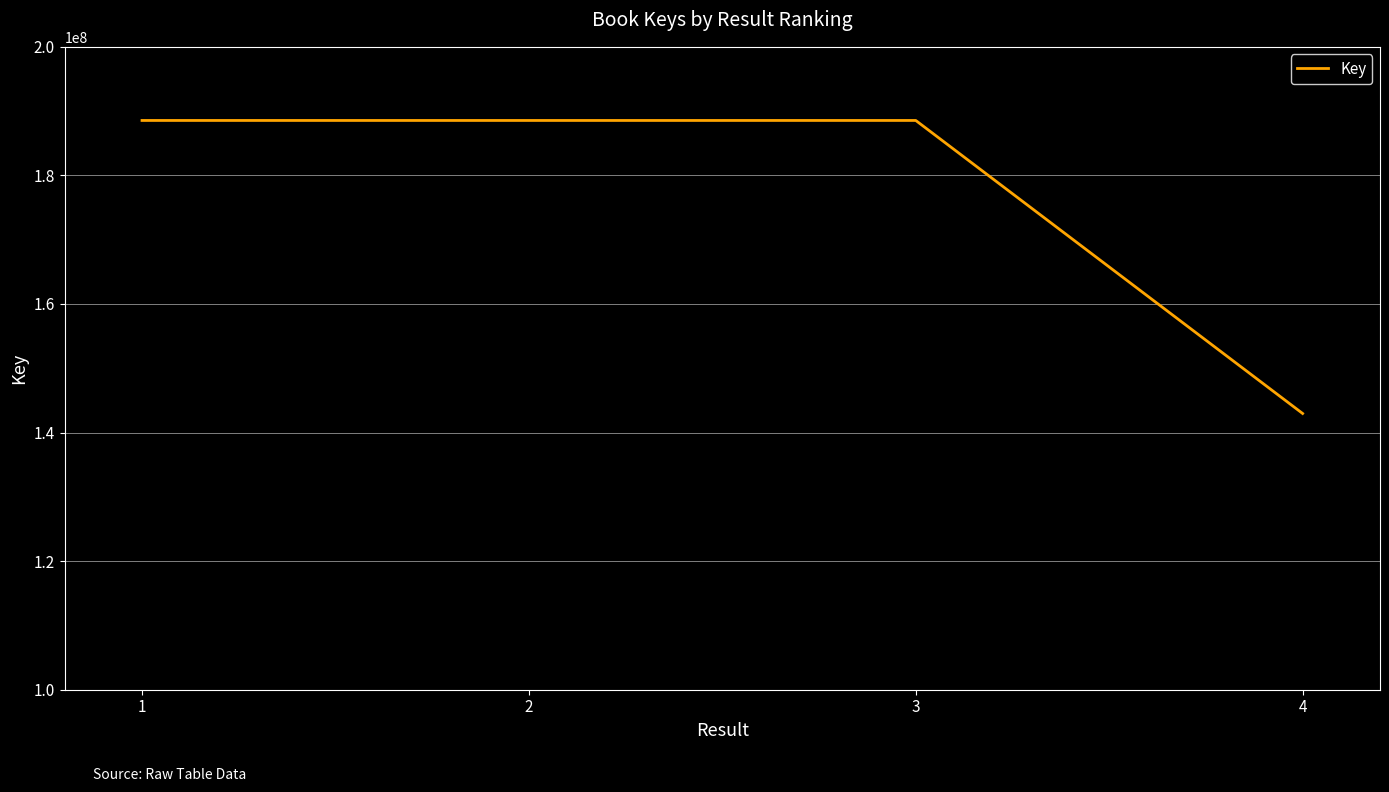

True or false: the data shows 276106605 at 3.

False